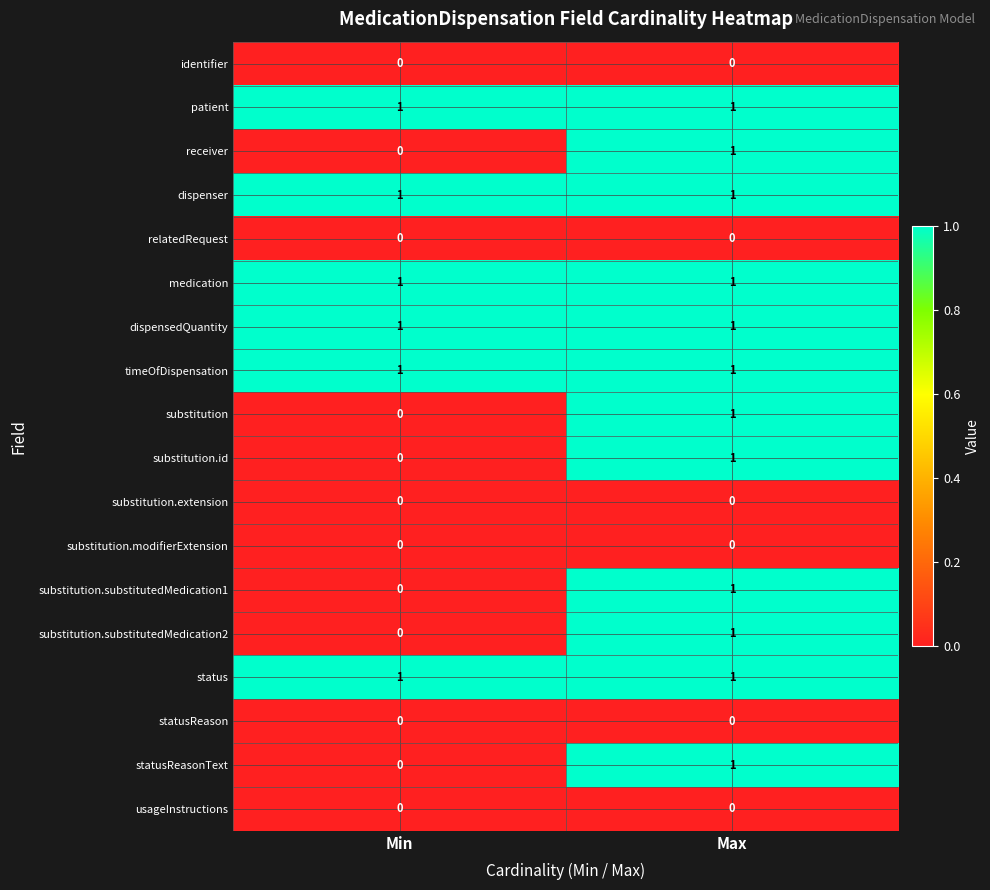

True or false: medication has a value of 1 at Min.

True